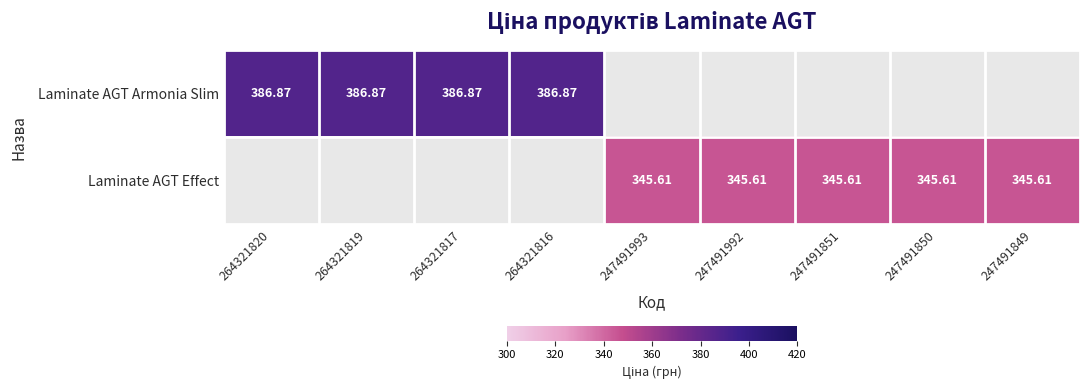

Is the value of Laminate AGT Effect at 247491992 greater than the value of Laminate AGT Armonia Slim at 264321820?

No